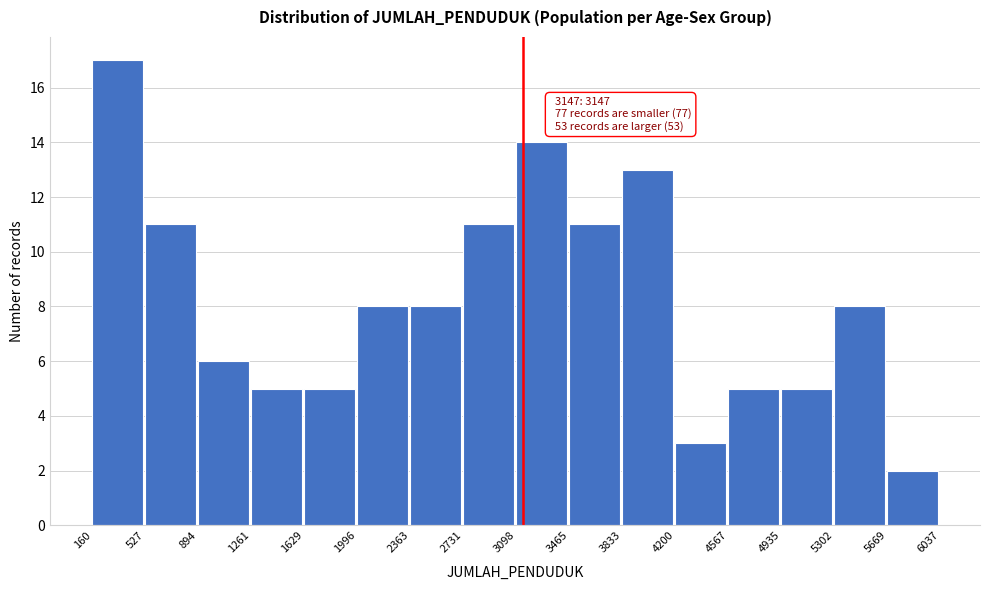

Which range on the x-axis has the tallest bar?

160 to 527